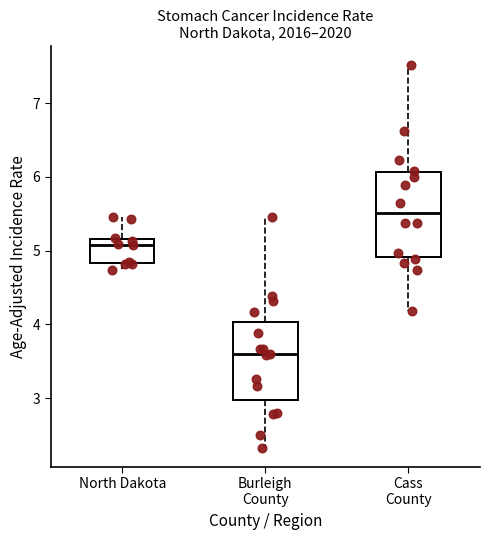

Reading left to right, transcribe this box plot: for each box, give where its median line is, the range the box spans, and where its two whiskers end, as read against the y-axis. The values are not printed on the chart, so give them approximately, as read against the axis.

North Dakota: median 5.1, box 4.8 to 5.2, whiskers 4.7 to 5.5
Burleigh County: median 3.6, box 3.0 to 4.0, whiskers 2.3 to 5.5
Cass County: median 5.5, box 4.9 to 6.1, whiskers 4.2 to 7.5